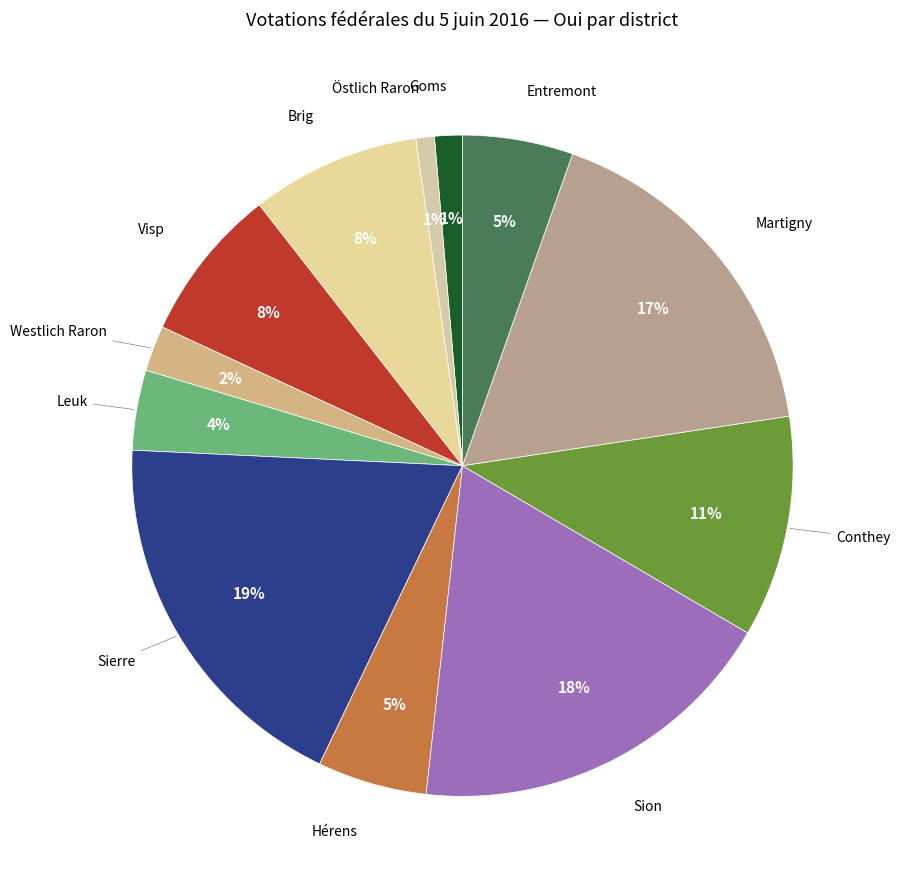

How many slices are in this pie chart?

12